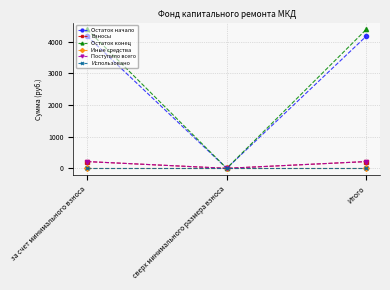

Does the chart have visible grid lines?

Yes